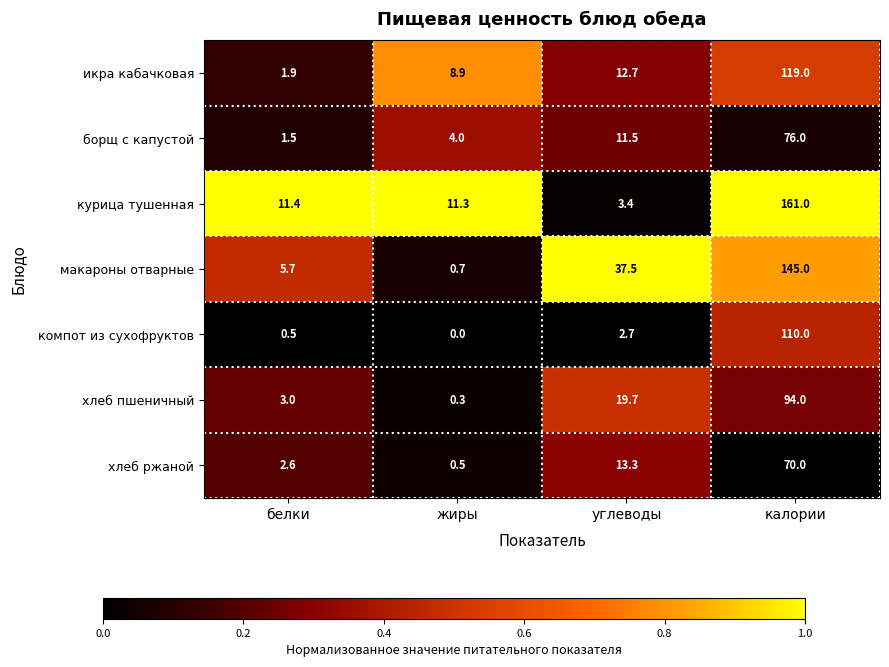

At which category does the chart reach its minimum across all series?

жиры